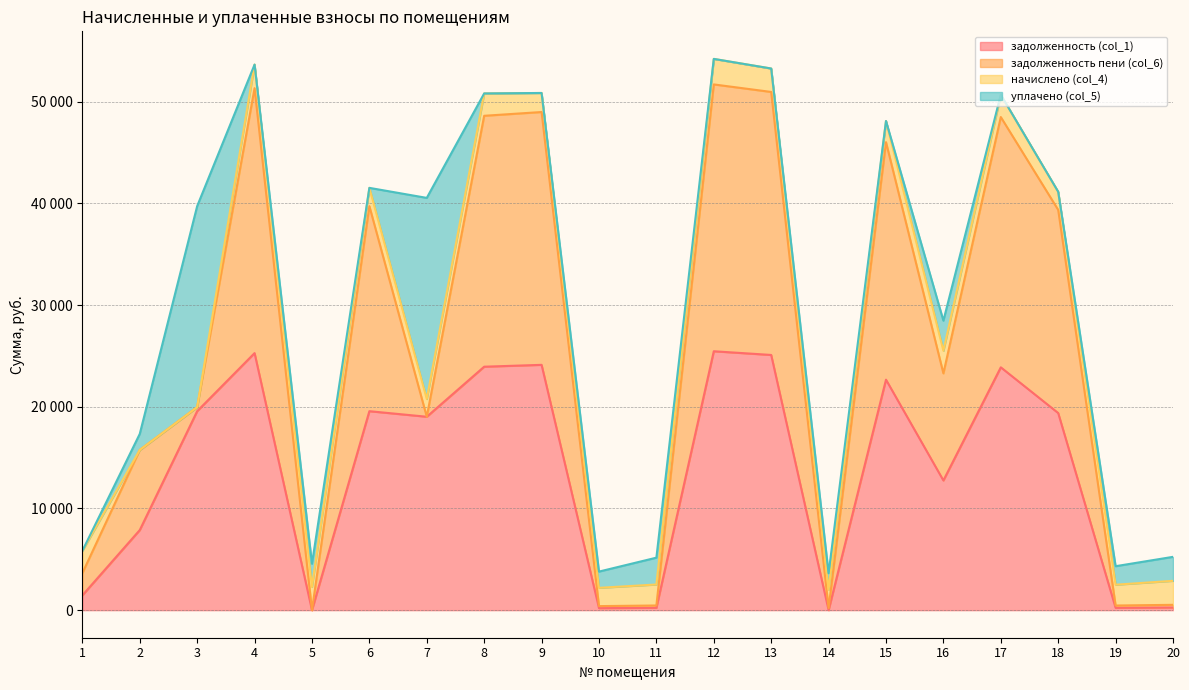

Does the chart have visible grid lines?

Yes